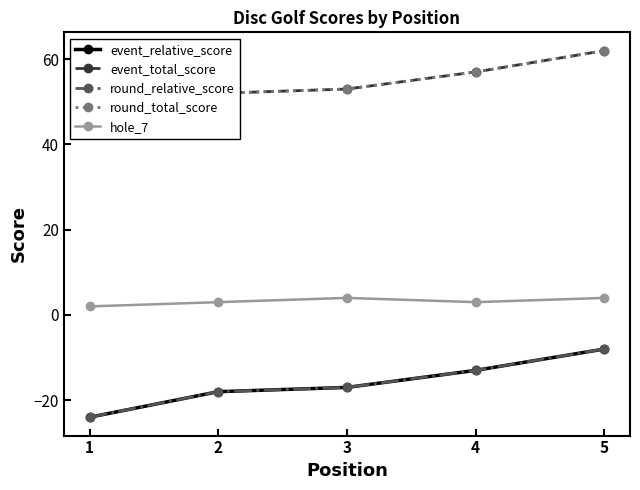

Read the round_relative_score value at 2, to the nearest 10.

-20